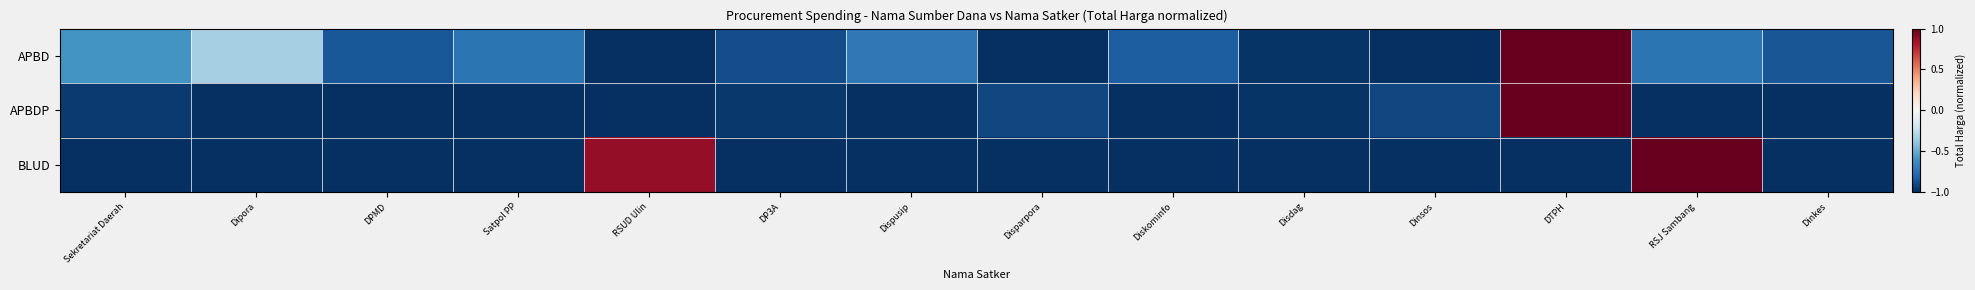

Reading left to right, list all the values displayed in this chart.

APBD: Sekretariat Daerah=-0.6	Dipora=-0.3	DPMD=-0.8	Satpol PP=-0.7	RSUD Ulin=-1.0	DP3A=-0.9	Dispusip=-0.7	Disparpora=-1.0	Diskominfo=-0.8	Disdag=-1.0	Dinsos=-1.0	DTPH=1.0	RSJ Sambang=-0.7	Dinkes=-0.9
APBDP: Sekretariat Daerah=-1.0	Dipora=-1.0	DPMD=-1.0	Satpol PP=-1.0	RSUD Ulin=-1.0	DP3A=-1.0	Dispusip=-1.0	Disparpora=-0.9	Diskominfo=-1.0	Disdag=-1.0	Dinsos=-0.9	DTPH=1.0	RSJ Sambang=-1.0	Dinkes=-1.0
BLUD: Sekretariat Daerah=-1.0	Dipora=-1.0	DPMD=-1.0	Satpol PP=-1.0	RSUD Ulin=0.9	DP3A=-1.0	Dispusip=-1.0	Disparpora=-1.0	Diskominfo=-1.0	Disdag=-1.0	Dinsos=-1.0	DTPH=-1.0	RSJ Sambang=1.0	Dinkes=-1.0